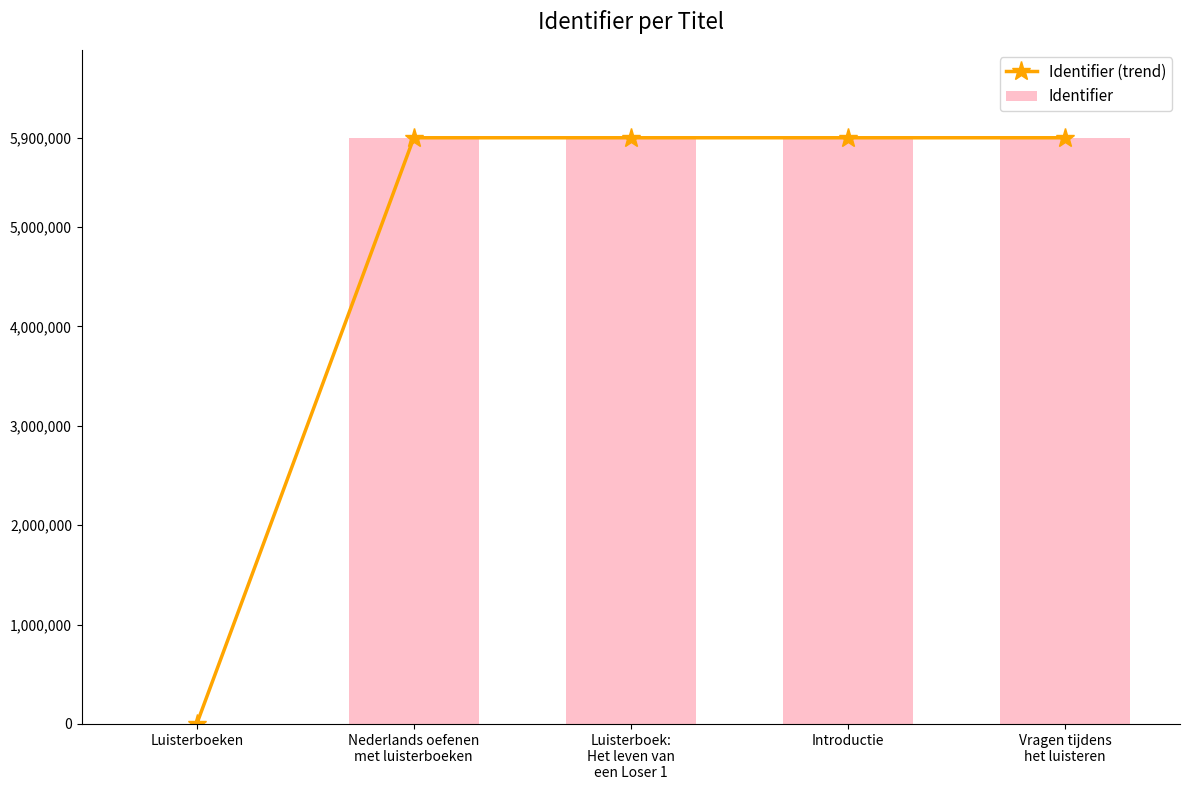

Is it true that Identifier (trend) equals 10297444 at Luisterboek:
Het leven van
een Loser 1?

False